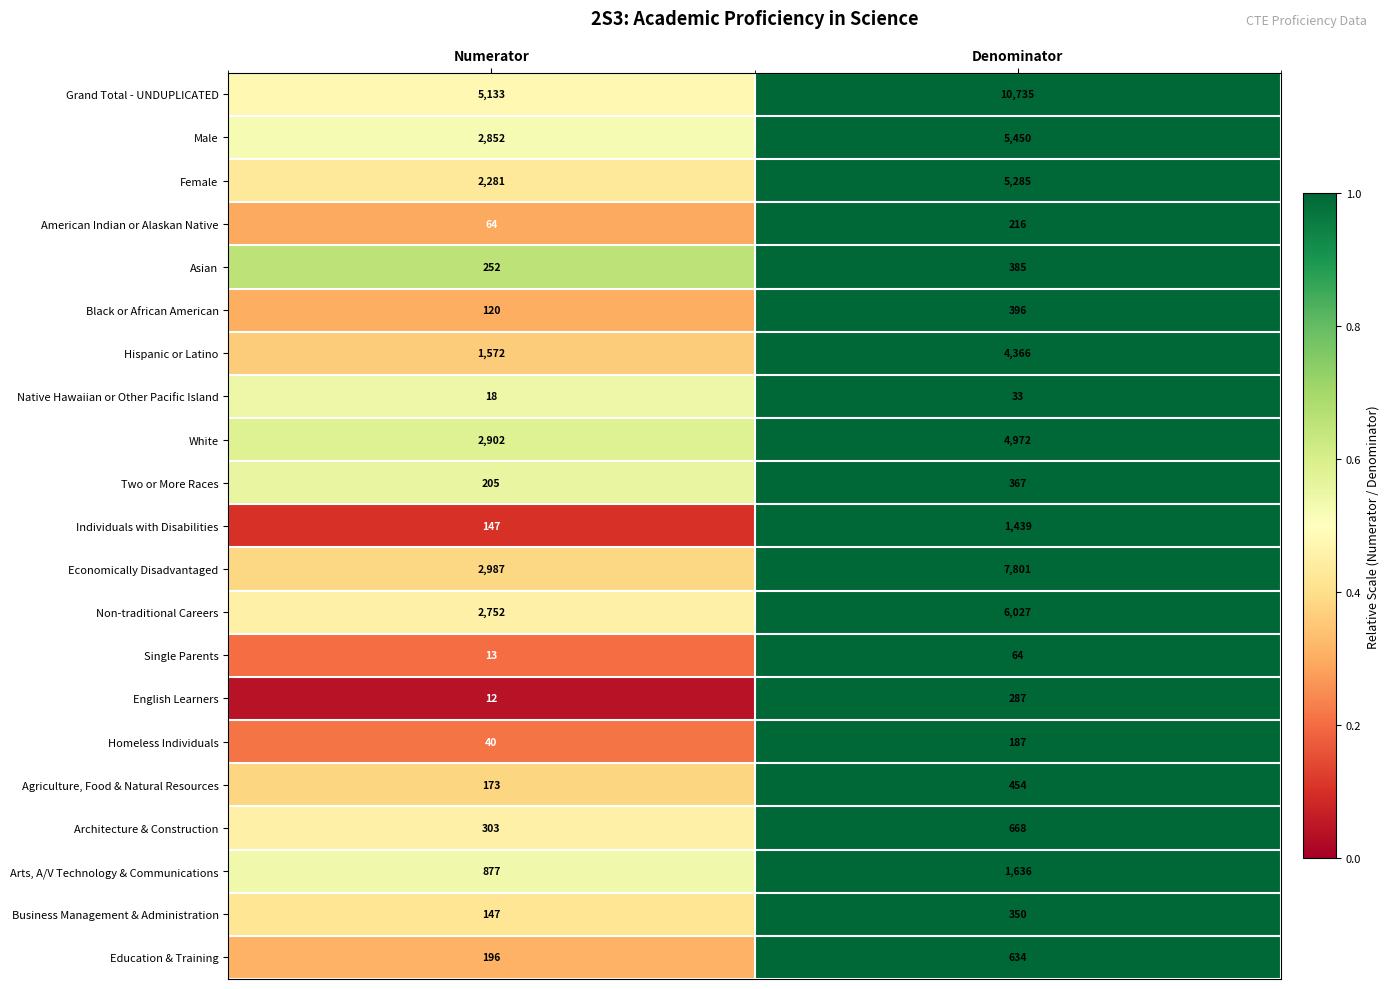

Which series has the largest total across all categories?

Grand Total - UNDUPLICATED